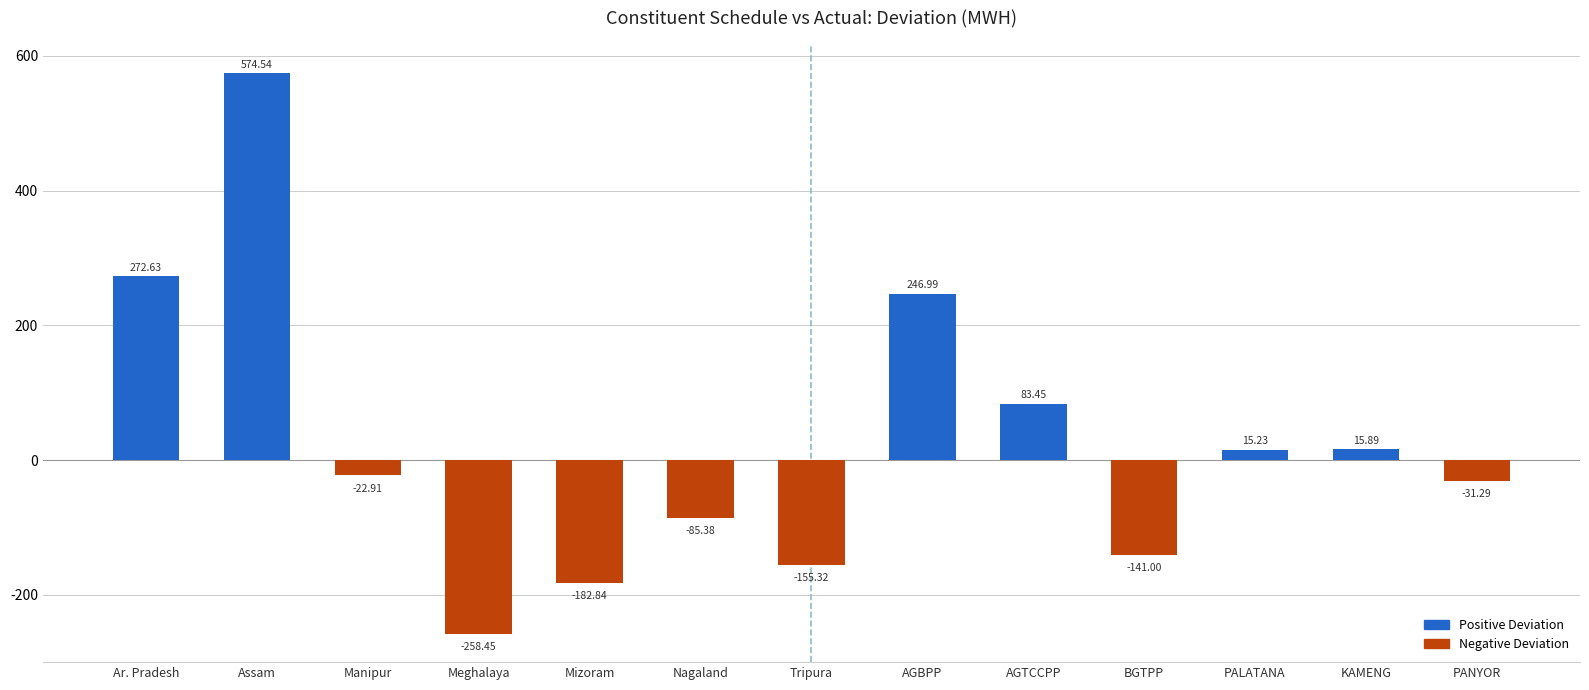

At which category does the chart reach its minimum across all series?

Meghalaya